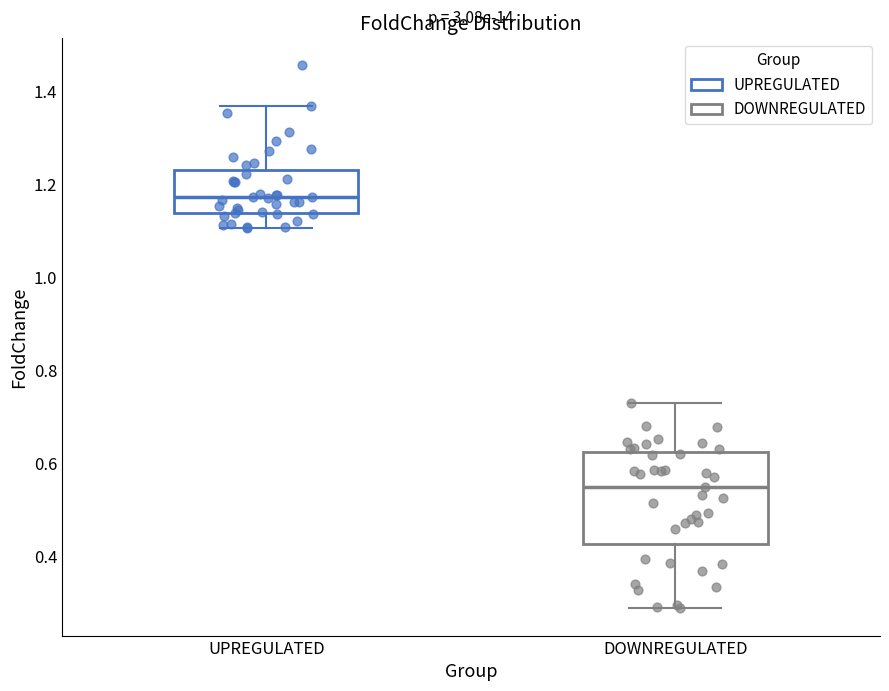

Comparing the boxes themselves (not the whiskers), which one is the tallest?

DOWNREGULATED